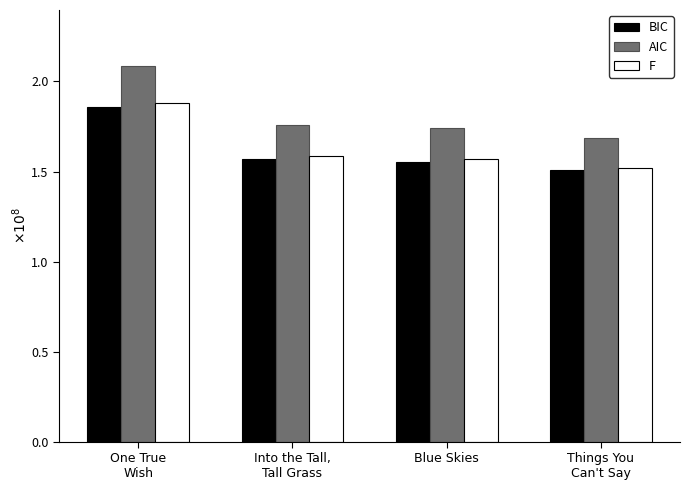

List the labels in order of AIC value, smallest first.

Things You
Can't Say, Blue Skies, Into the Tall,
Tall Grass, One True
Wish